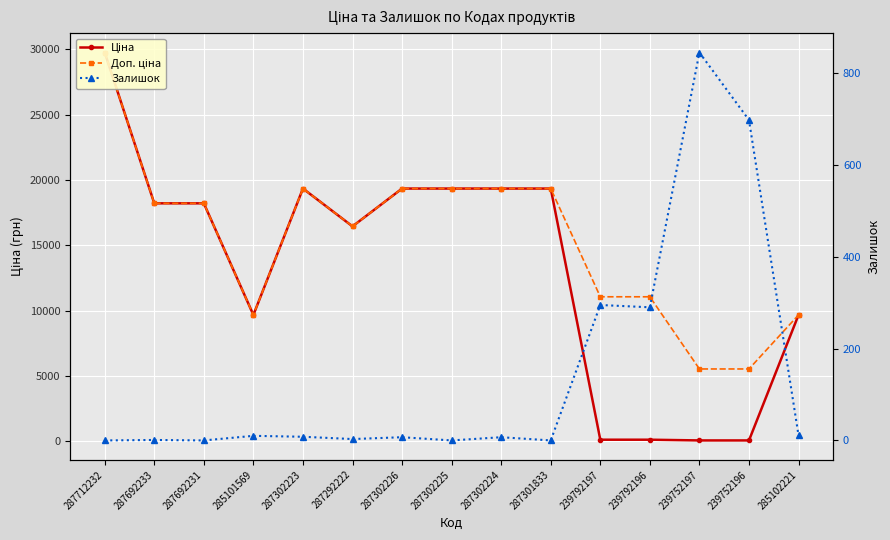

Between which two adjacent categories do Ціна and Залишок first intersect?

287301833 and 239792197